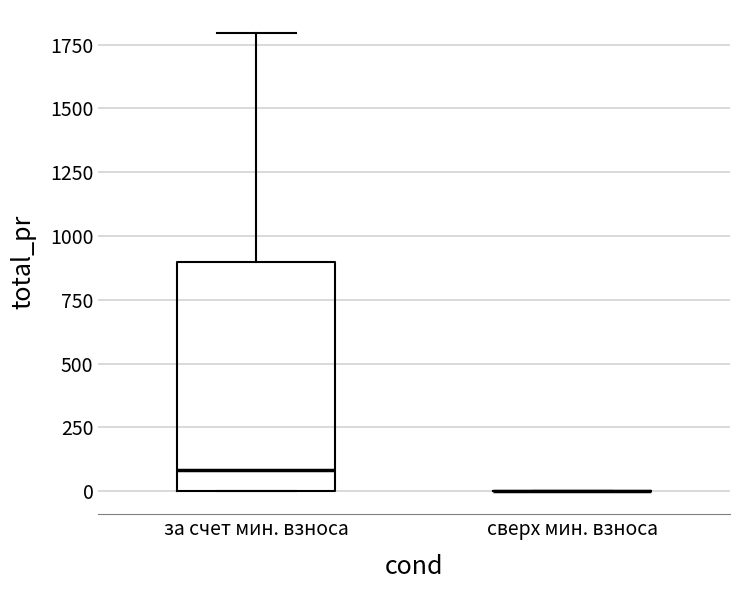

Reading left to right, read every box against the y-axis: the position of its median line, the range the box covers, and the ends of its whiskers. The values are not printed on the chart, so give them approximately, as read against the axis.

за счет мин. взноса: median 100, box 0 to 900, whiskers 0 to 1800
сверх мин. взноса: box collapsed to a line at 0, whiskers 0 to 0